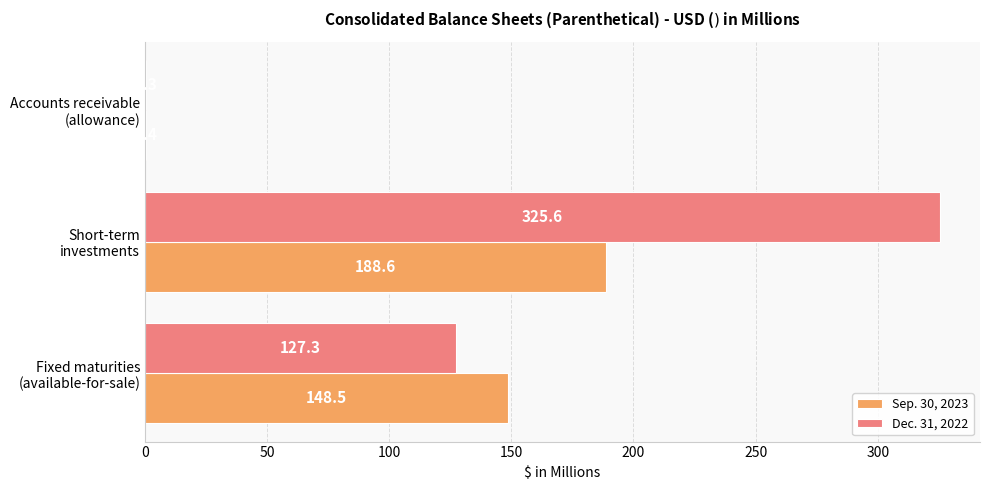

What is the sum of all Sep. 30, 2023 values?

337.5